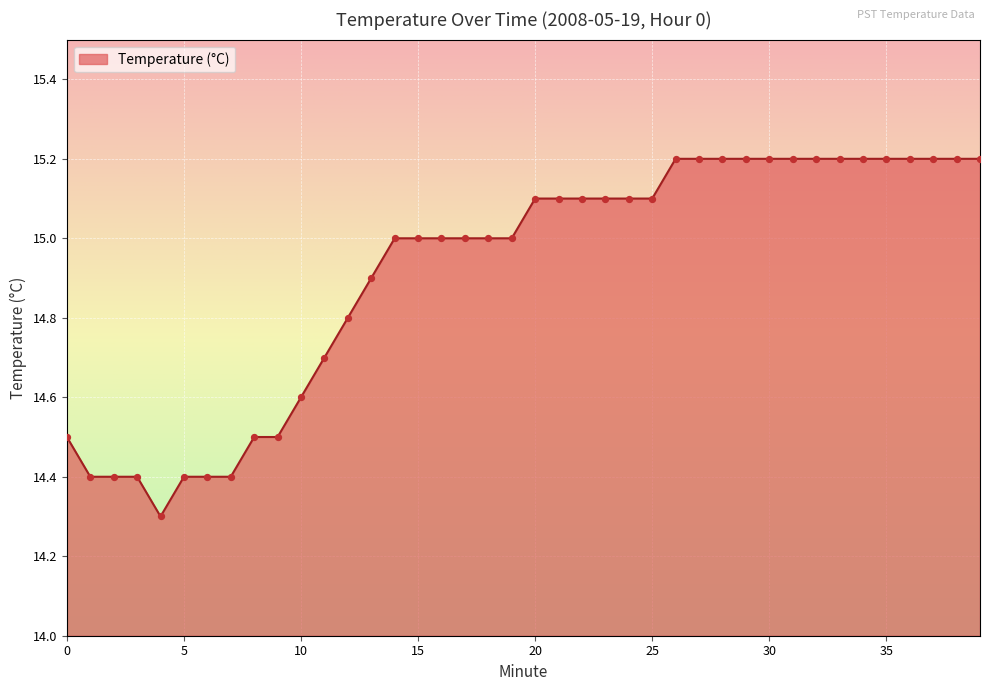

What is the smallest value displayed?

14.3